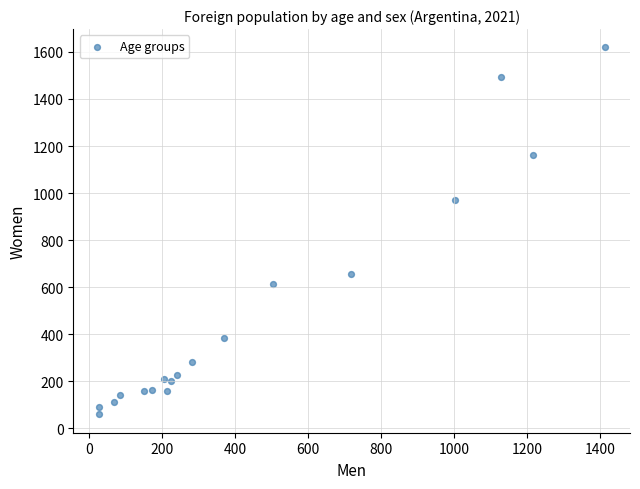

What Y value in the scatter plot is closest to 839?

972